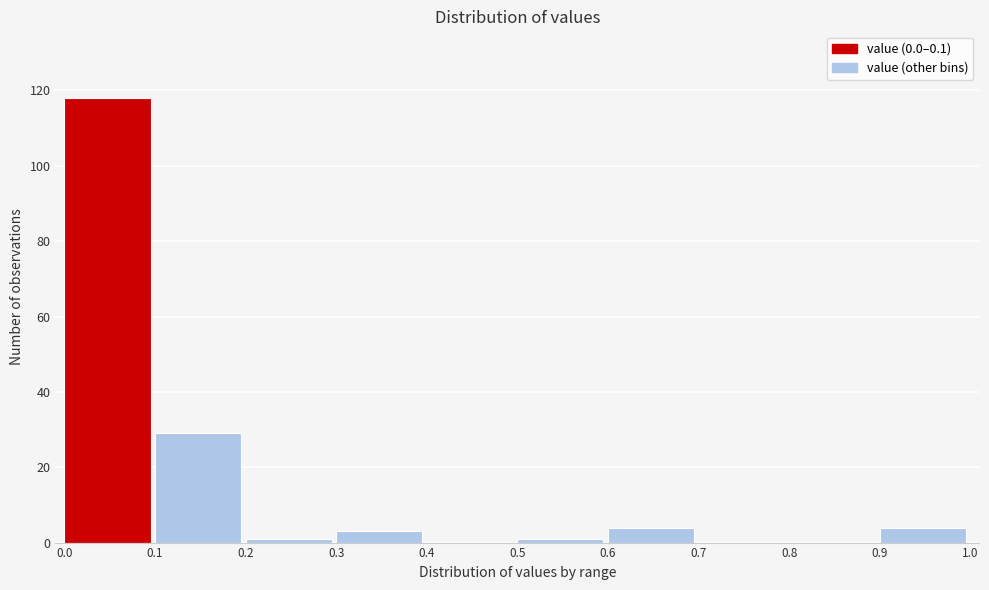

Over which range of the x-axis is the bar tallest?

0.0 to 0.1